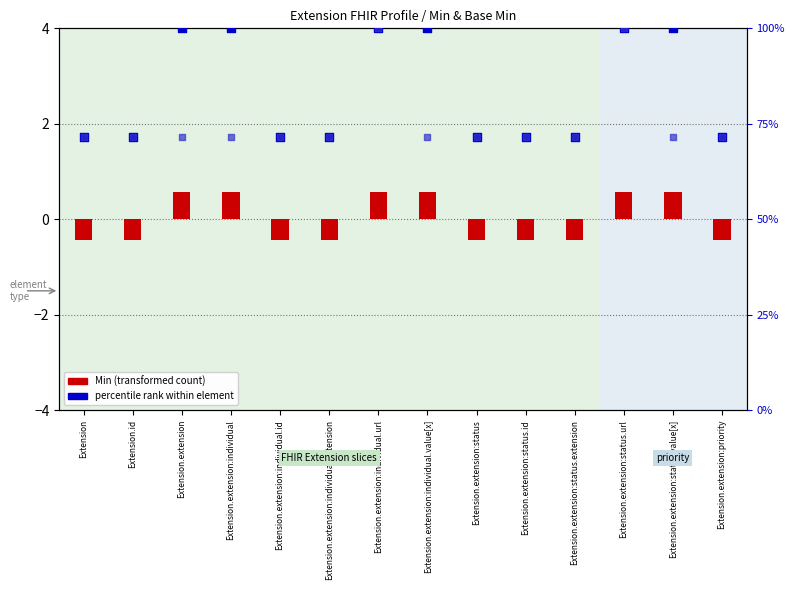

Is the value of percentile rank (Min) at Extension.extension:priority greater than the value of percentile rank (Base Min) at Extension.extension:individual.value[x]?

No